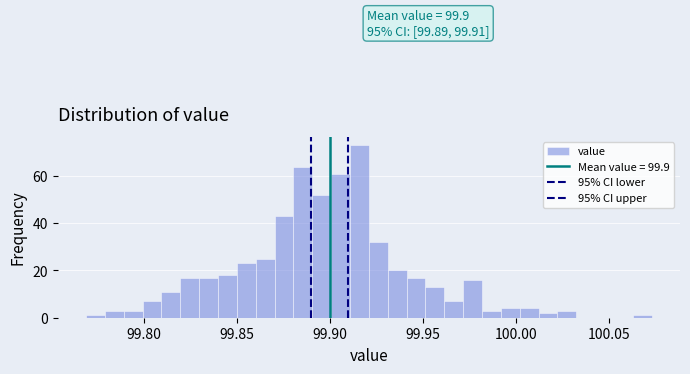

Read against the x-axis, roughly where is the centre of the tallest bar?

99.915